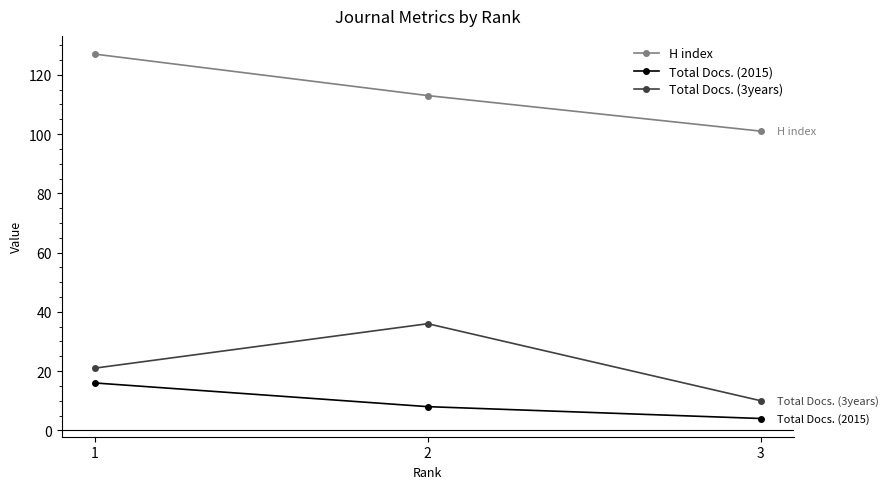

At how many categories does at least one series exceed 52?

3